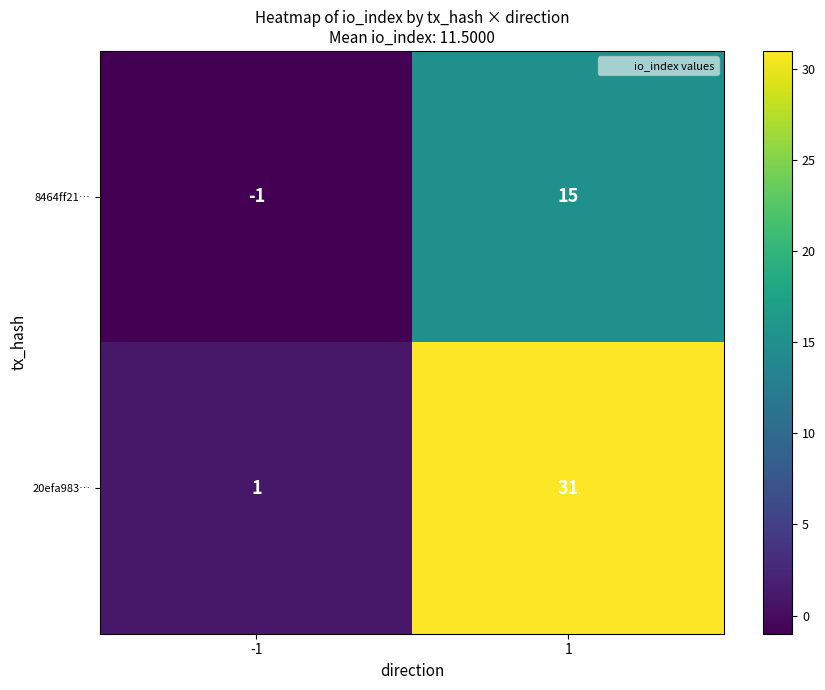

How many distinct data groups are displayed?

2